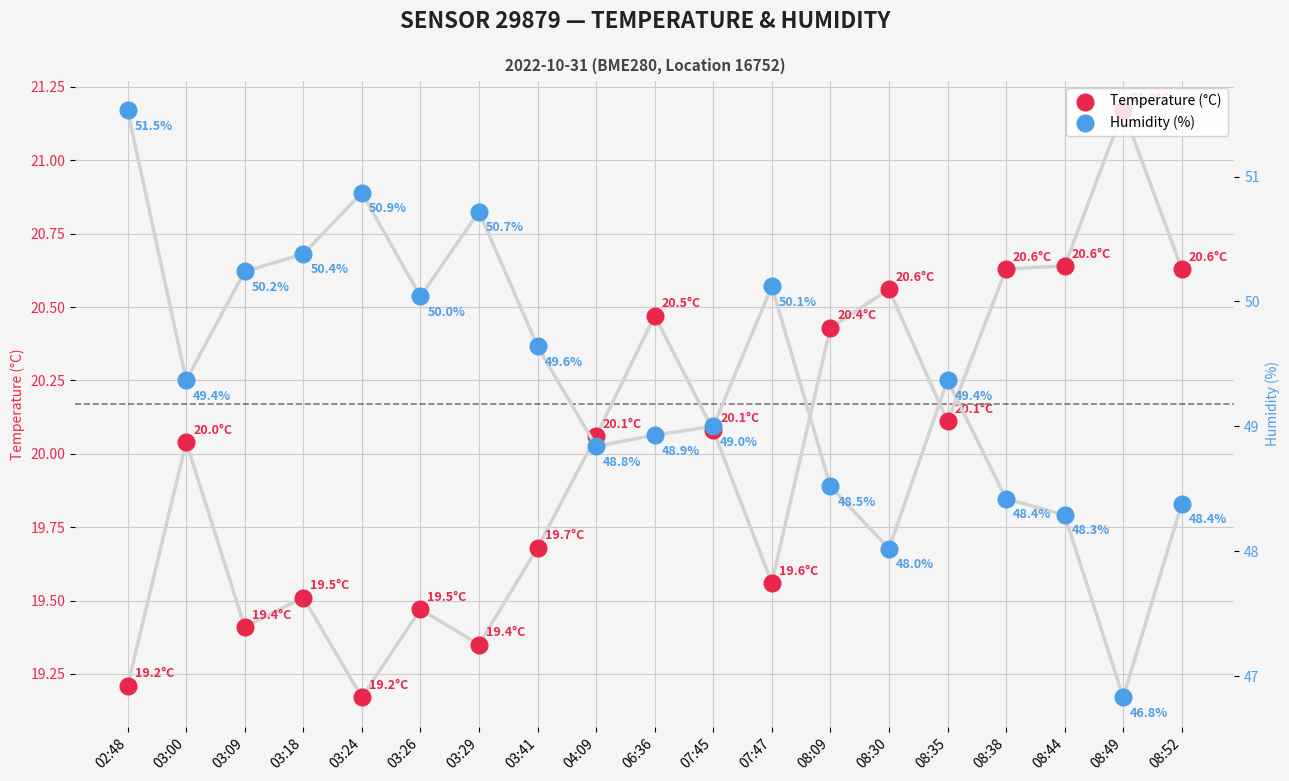

Which series has the largest total across all categories?

Humidity (%)